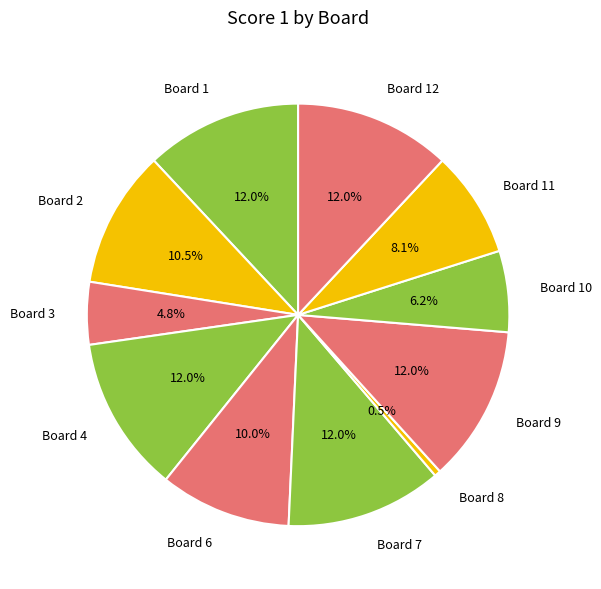

Which category has the smallest portion of the pie?

Board 8